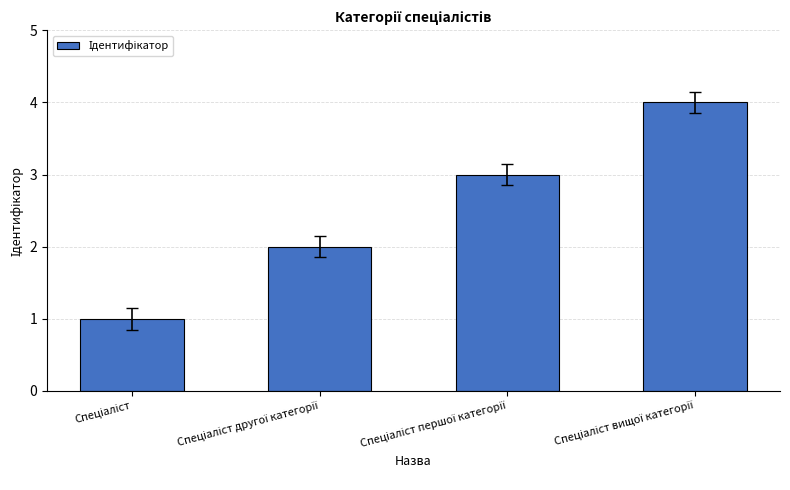

What is the maximum value shown in the chart?

4